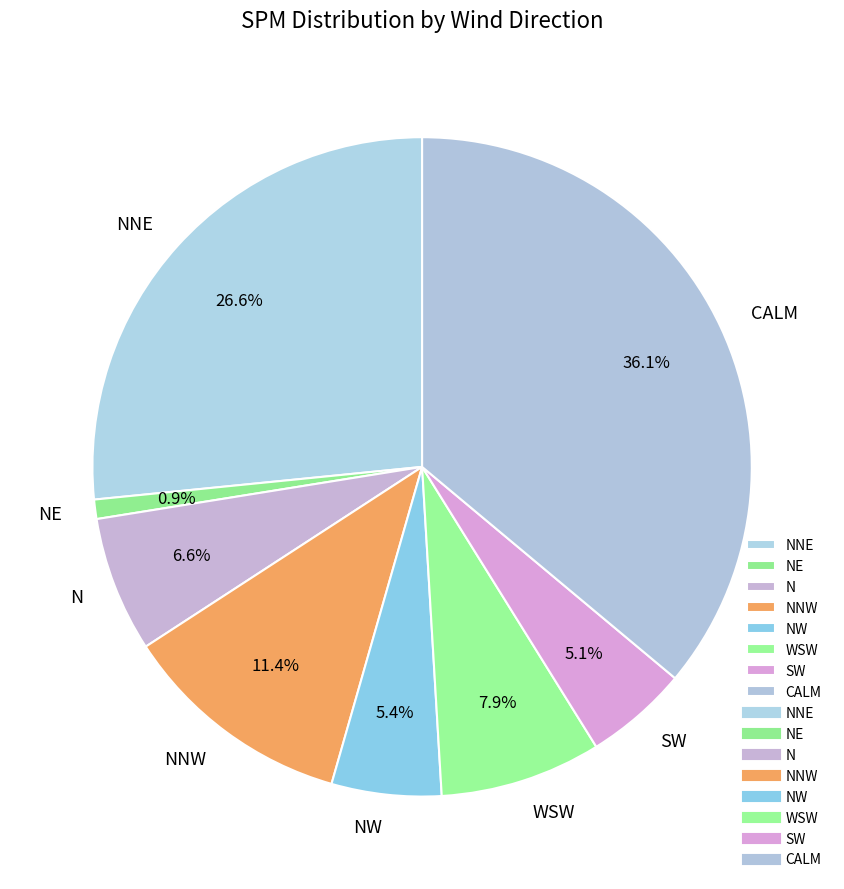

To the nearest percent, what is the difference between the largest and smallest slice percentages?

35%